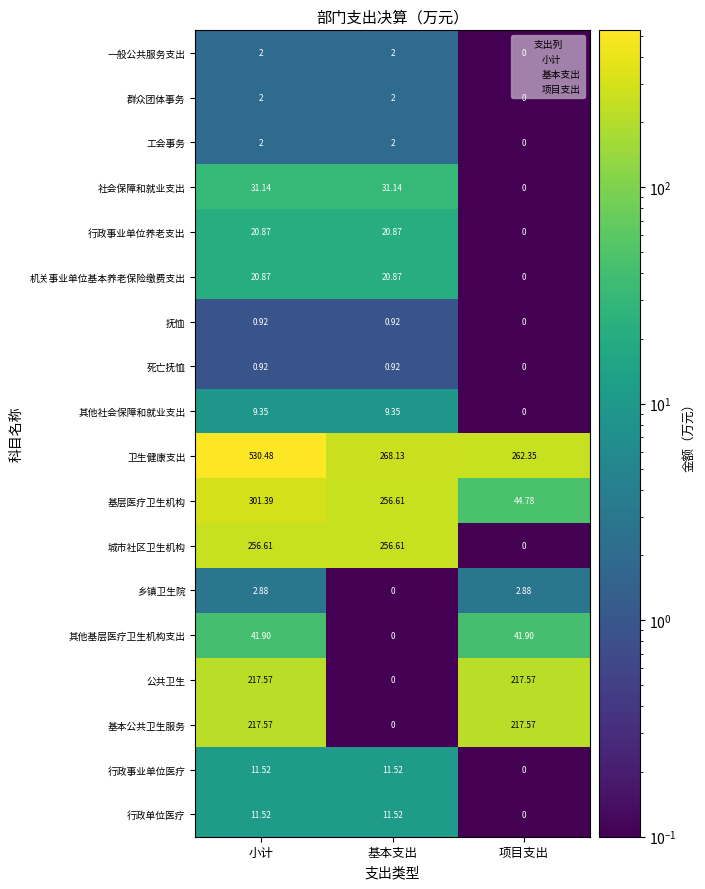

Which series has the largest total across all categories?

卫生健康支出